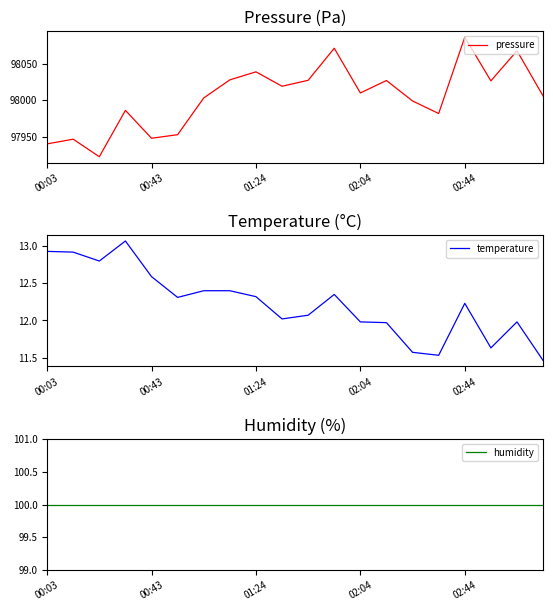

What is the maximum value for pressure?

98086.2